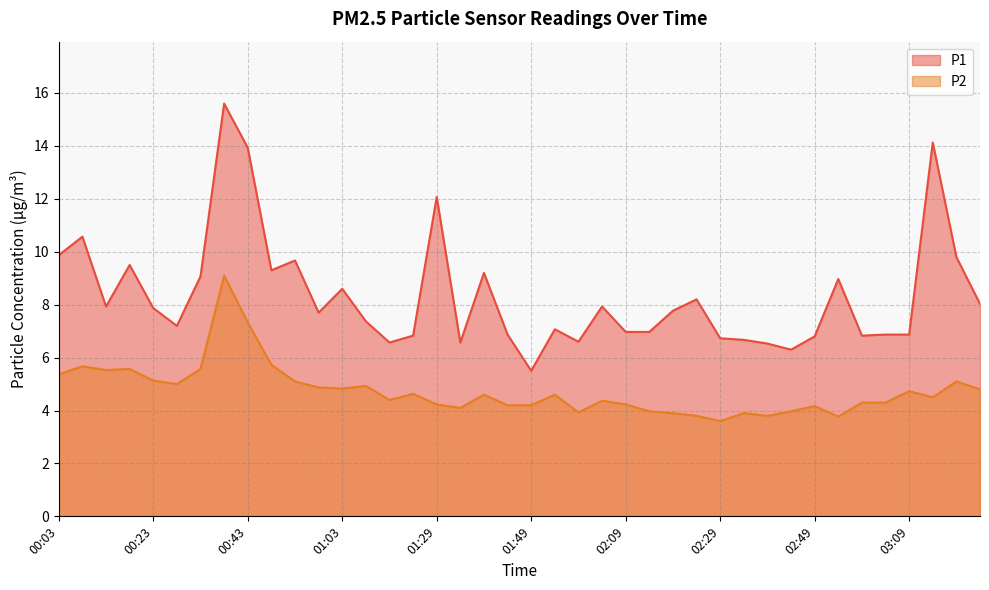

True or false: P1 line and P2 line intersect in this chart.

False